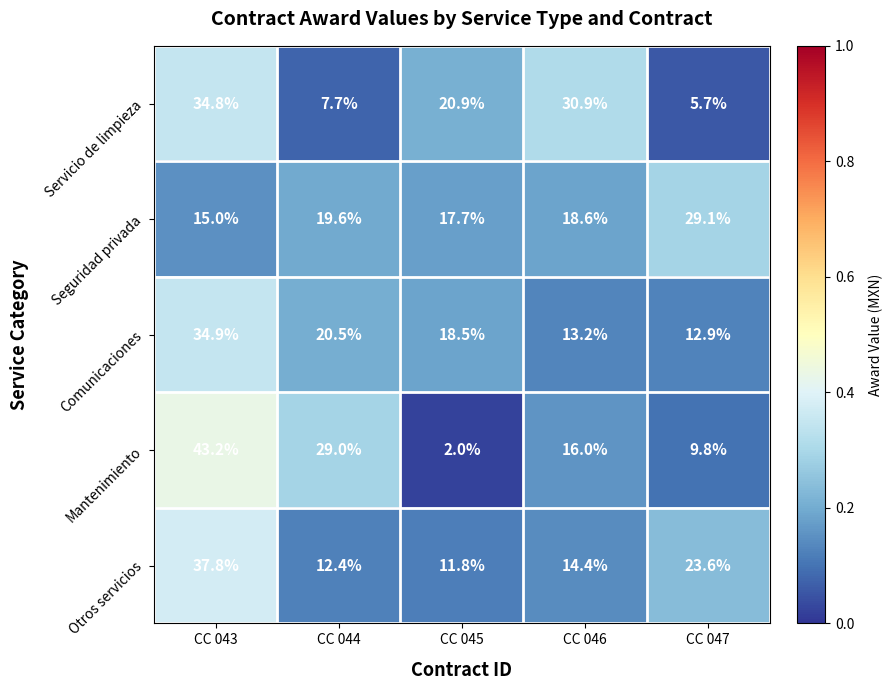

How many distinct data groups are displayed?

5